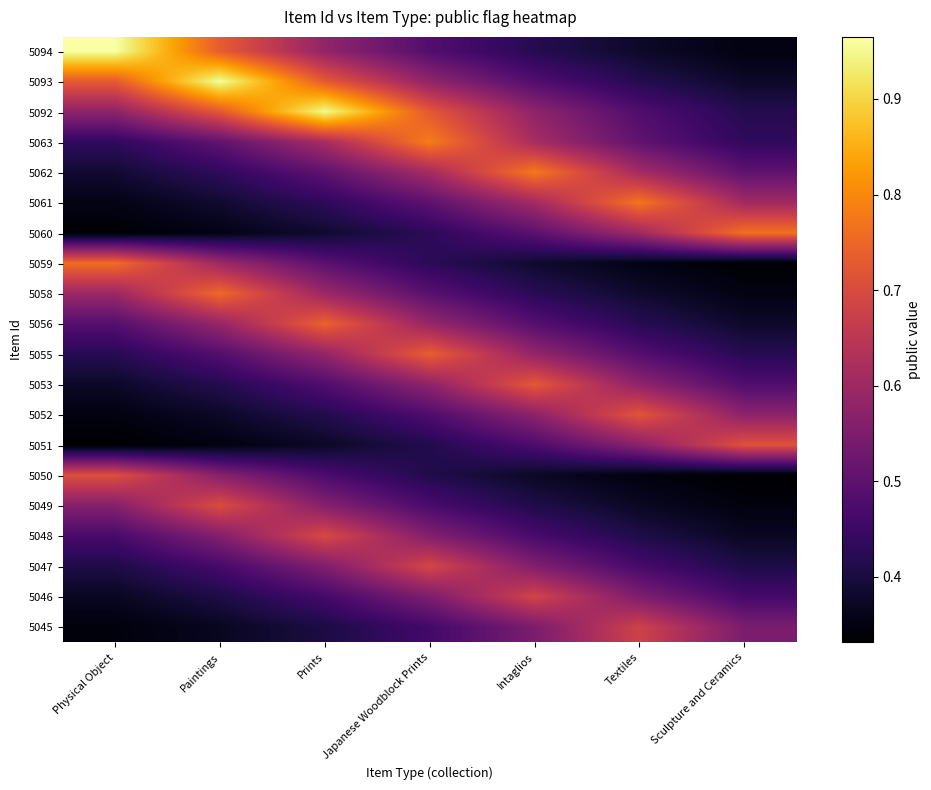

What is the spread (max minus min) of values at Paintings?

0.6